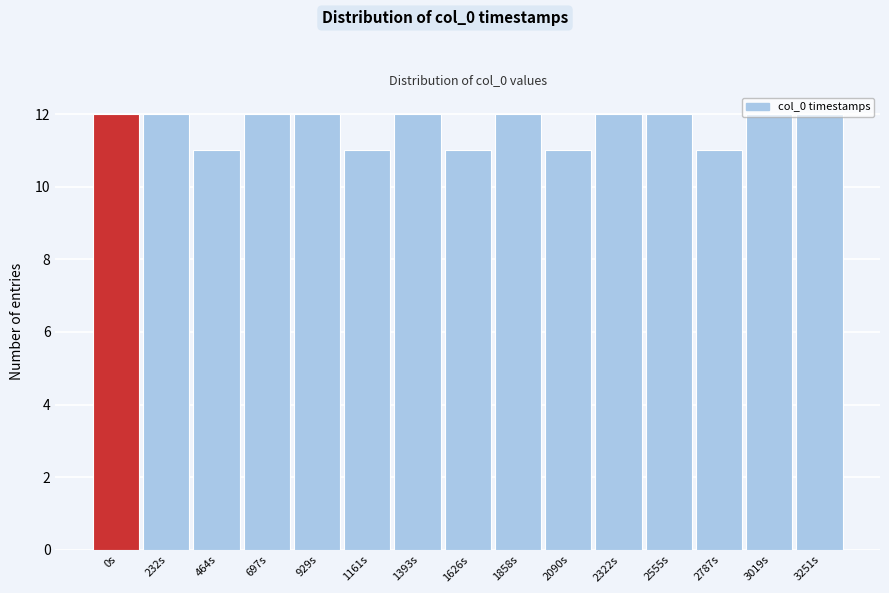

Approximately how many times larger is the value at 1858s compared to 929s?

1.0